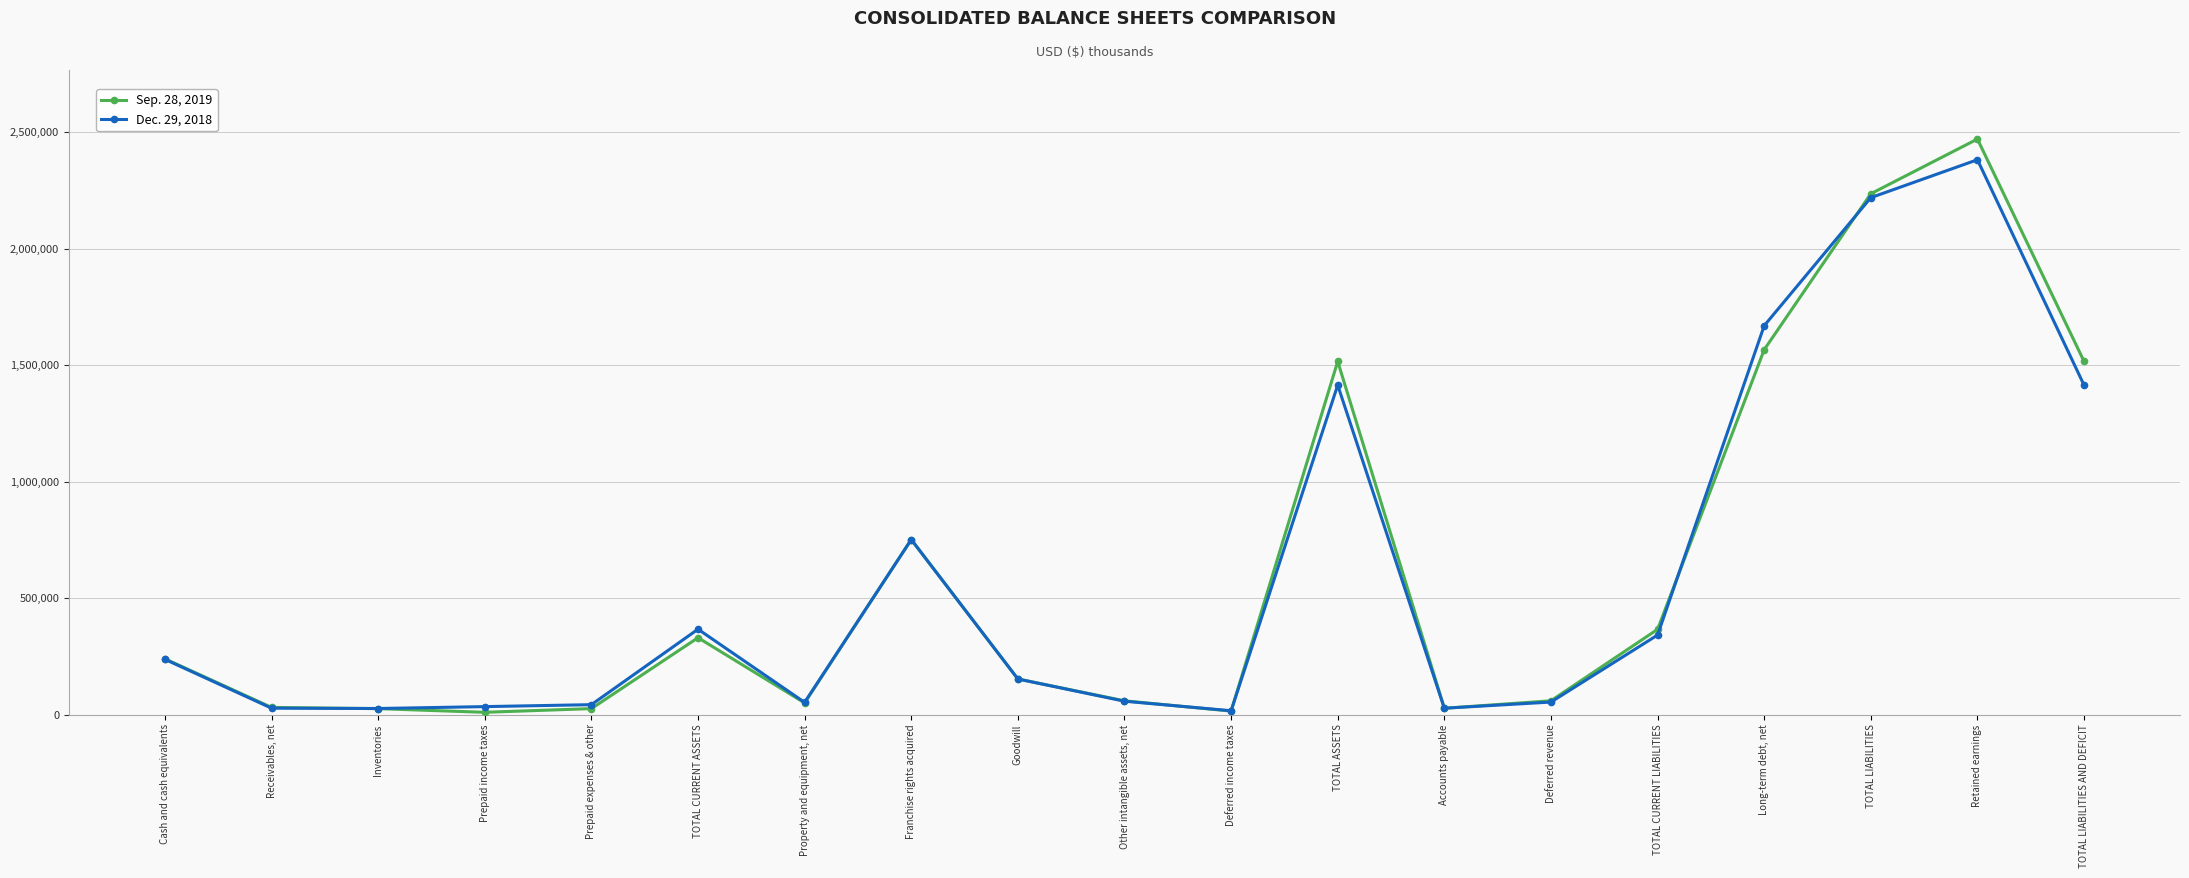

True or false: Sep. 28, 2019 has more than 1 points higher than both neighbors.

True